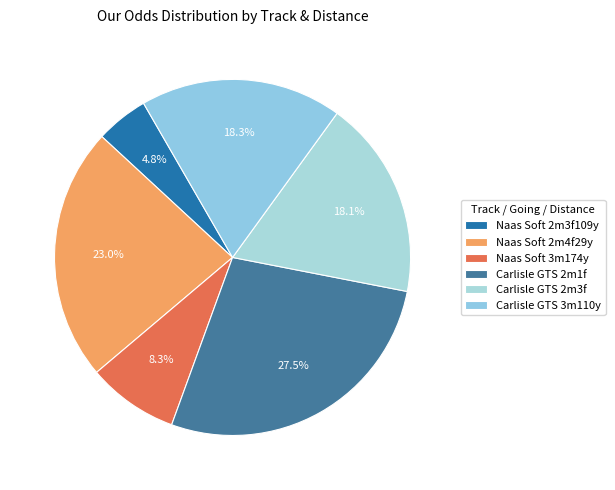

How many slices are in this pie chart?

6